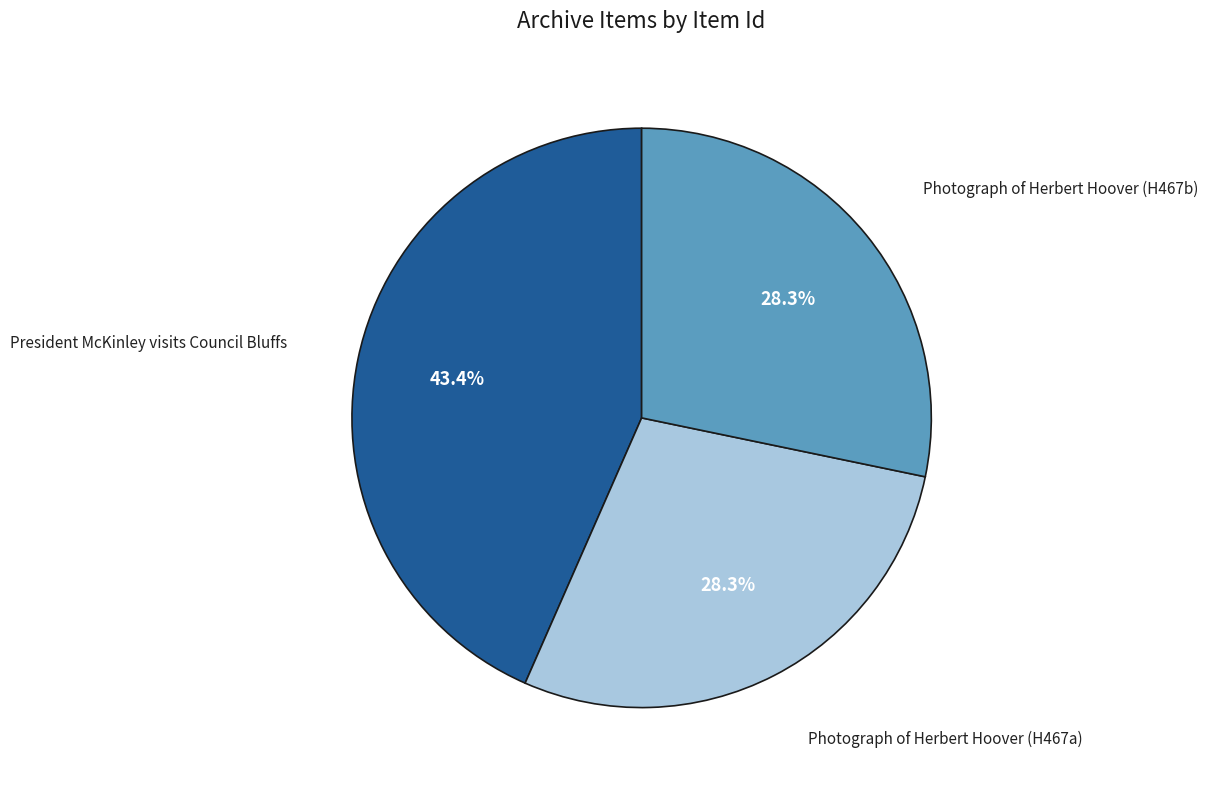

Is there a majority slice in this chart?

No